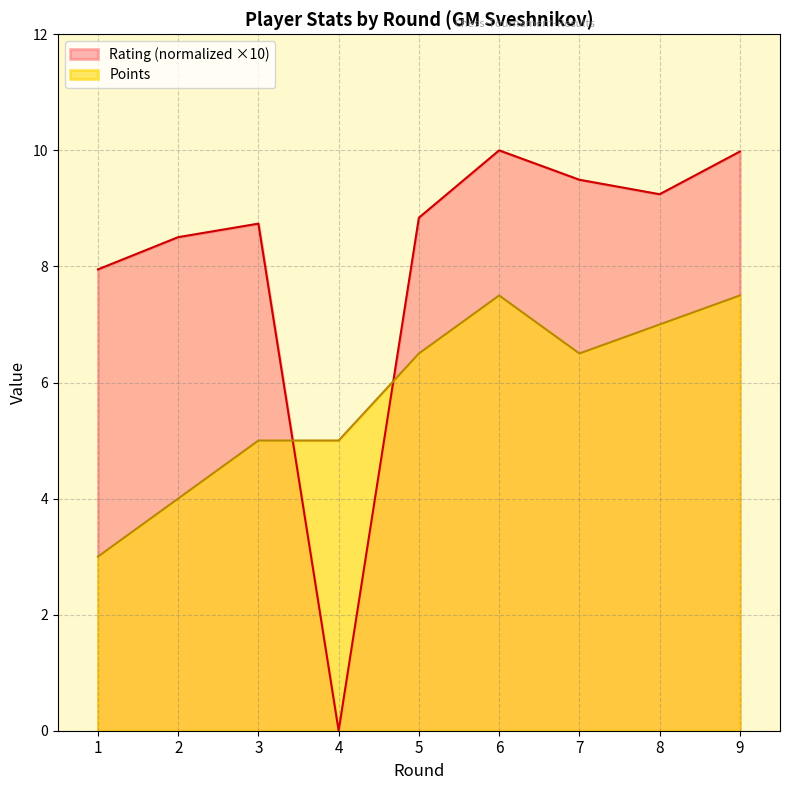

Between 6 and 8, which is larger?

6